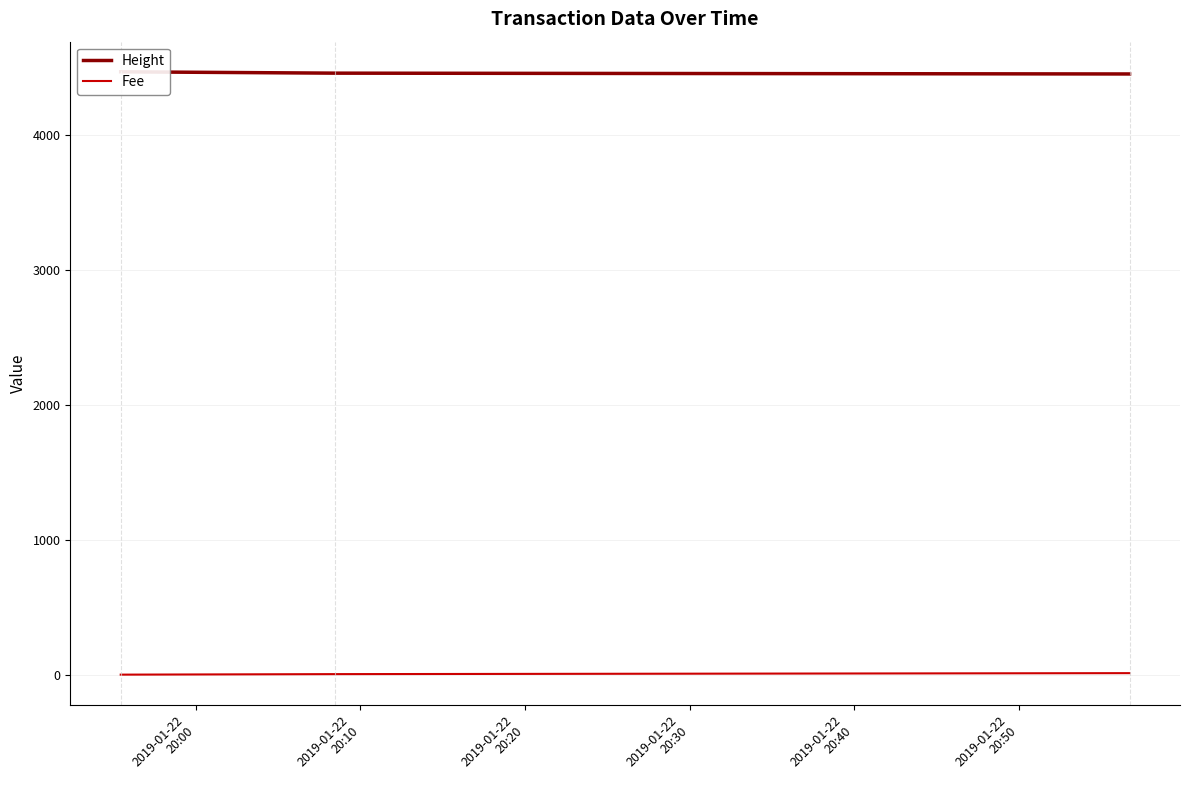

At which category is the sum across all series the highest?

2019-01-22
20:00